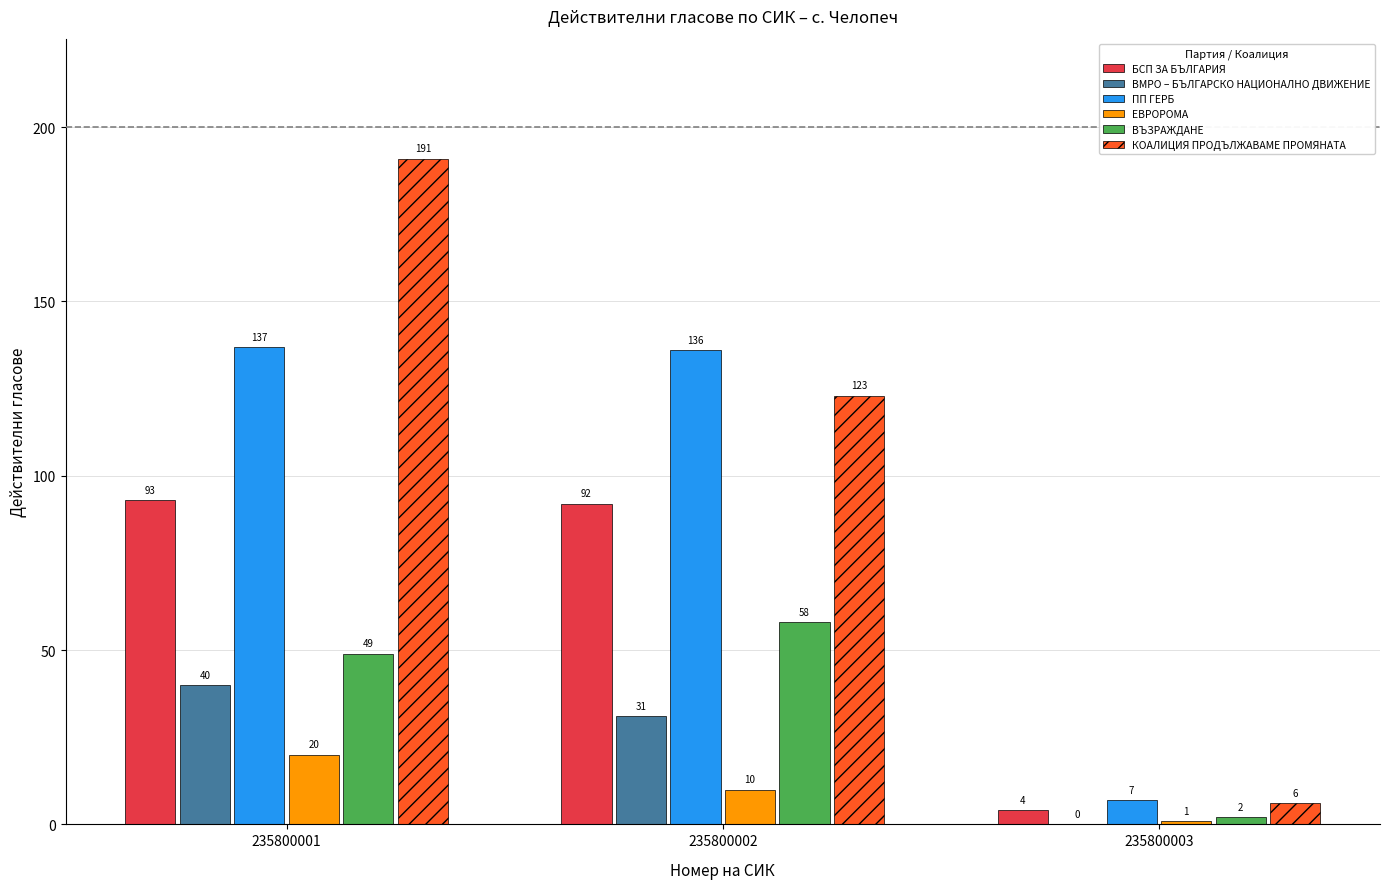

At which category does the chart reach its peak across all series?

235800001